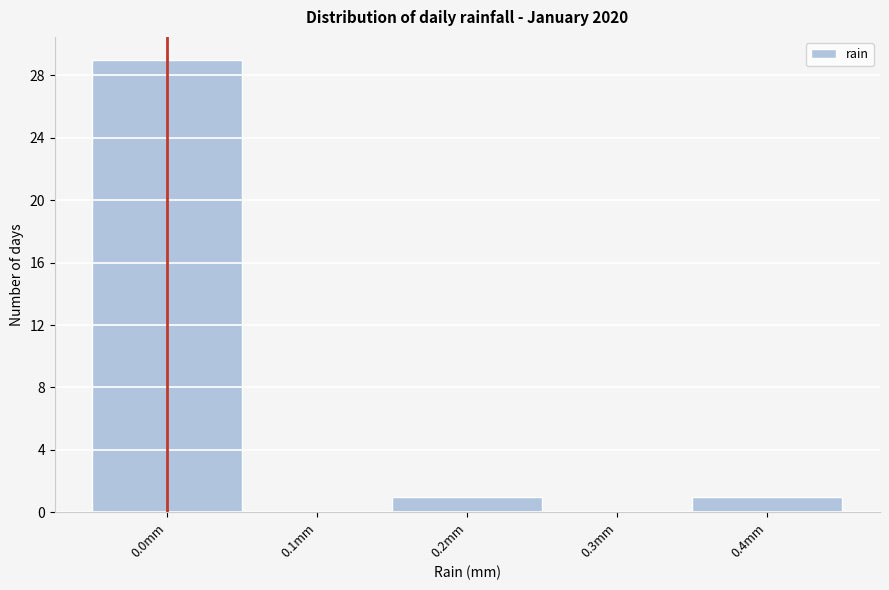

Reading left to right, extract all data points from this chart.

0.0mm=29	0.1mm=0	0.2mm=1	0.3mm=0	0.4mm=1